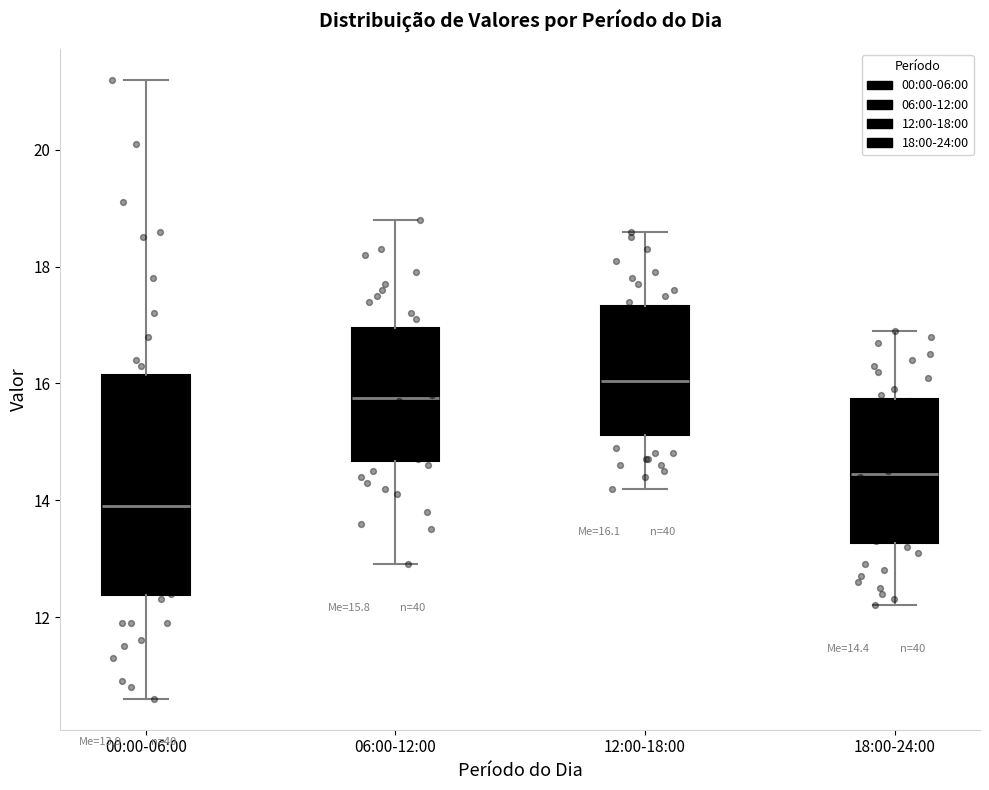

Which box has the lowest median line?

00:00-06:00